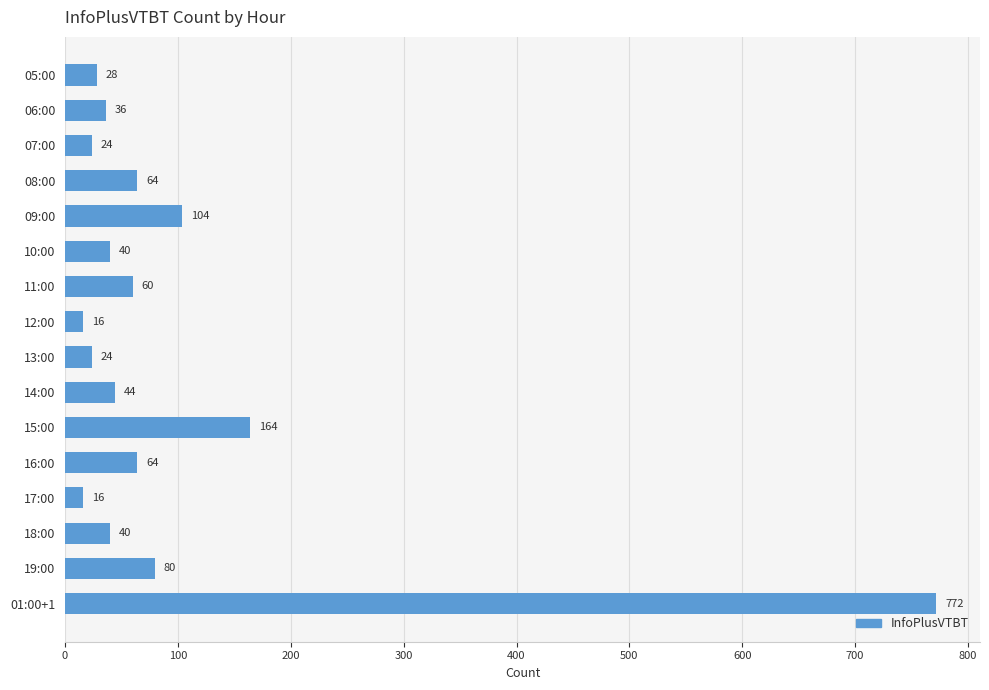

How many series are shown in this chart?

1